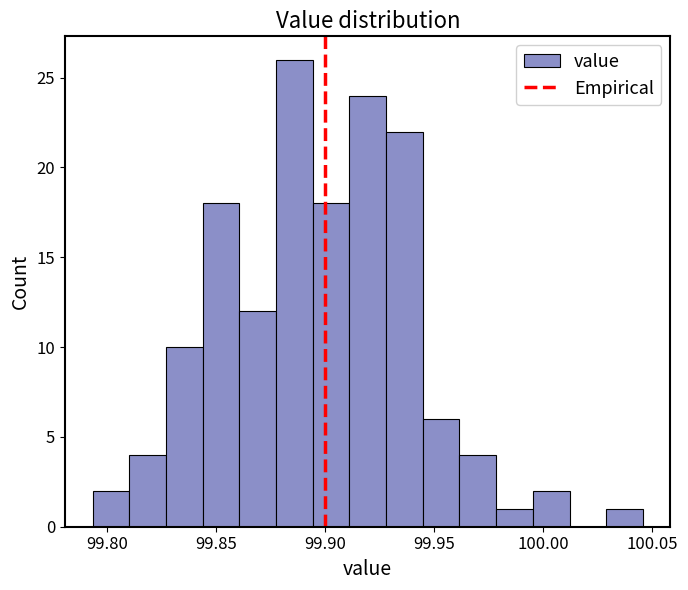

Around what value on the x-axis is the tallest bar? Give the approximate position of its centre, as read against the axis.

99.885